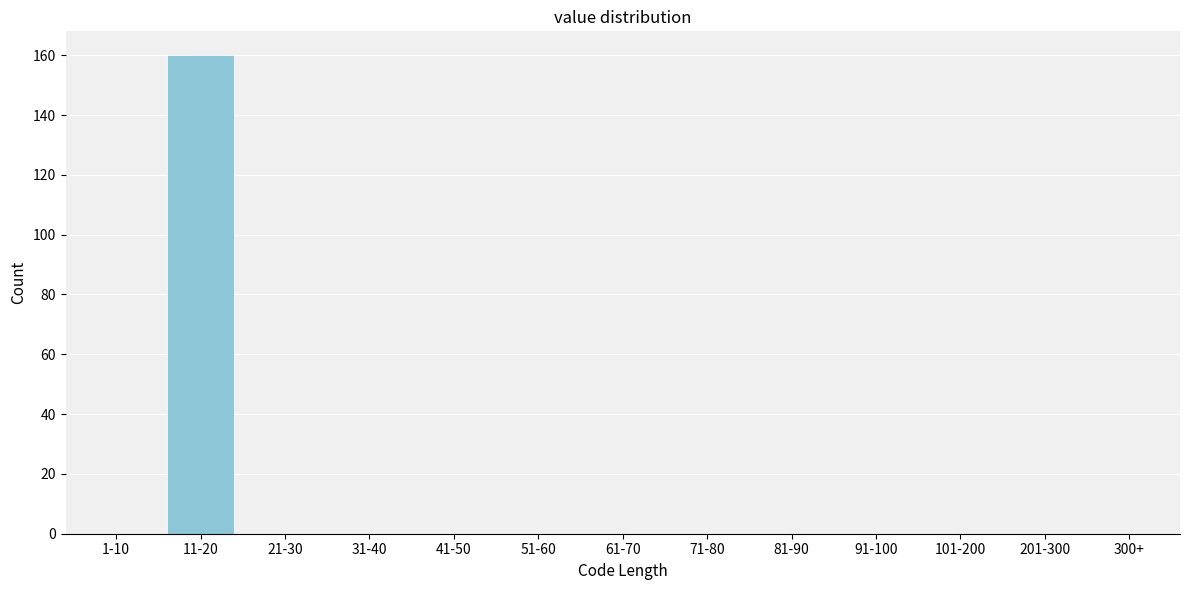

Reading left to right, list all the values displayed in this chart.

1-10=0	11-20=160	21-30=0	31-40=0	41-50=0	51-60=0	61-70=0	71-80=0	81-90=0	91-100=0	101-200=0	201-300=0	300+=0